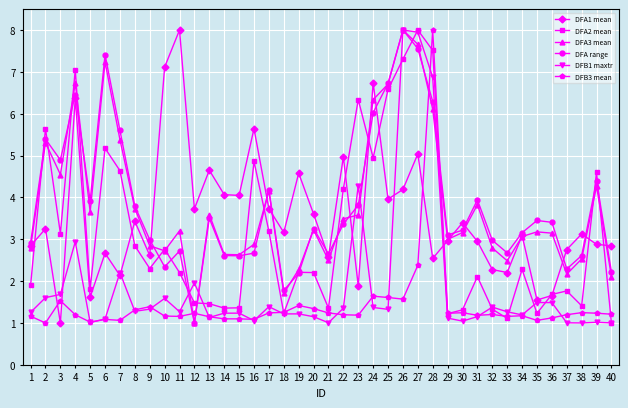

What is the difference between the maximum and second lowest values in the DFB1 maxtr series?

7.0